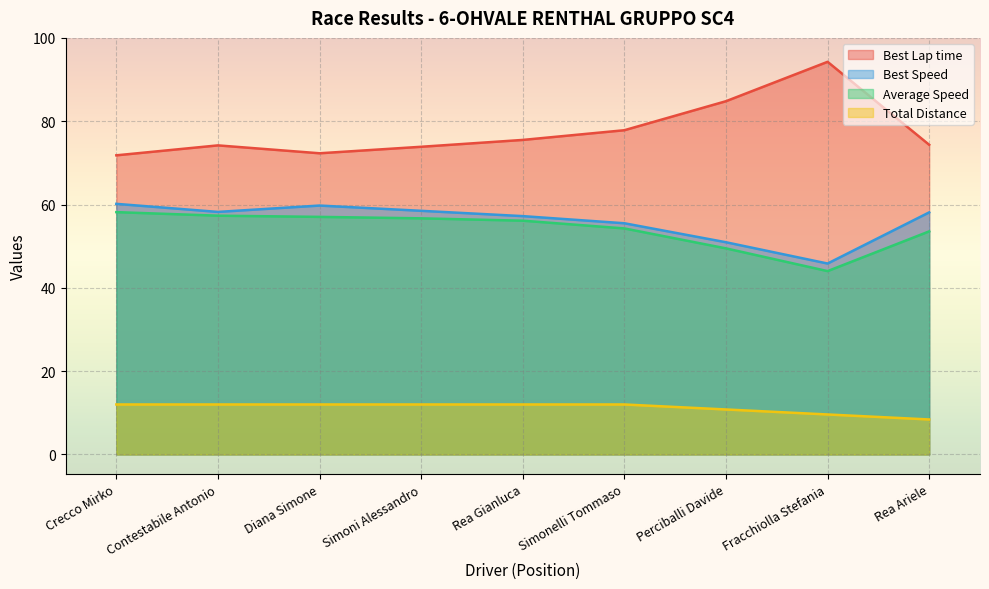

List the labels in order of Total Laps value, largest first.

Crecco Mirko, Contestabile Antonio, Diana Simone, Simoni Alessandro, Rea Gianluca, Simonelli Tommaso, Perciballi Davide, Fracchiolla Stefania, Rea Ariele